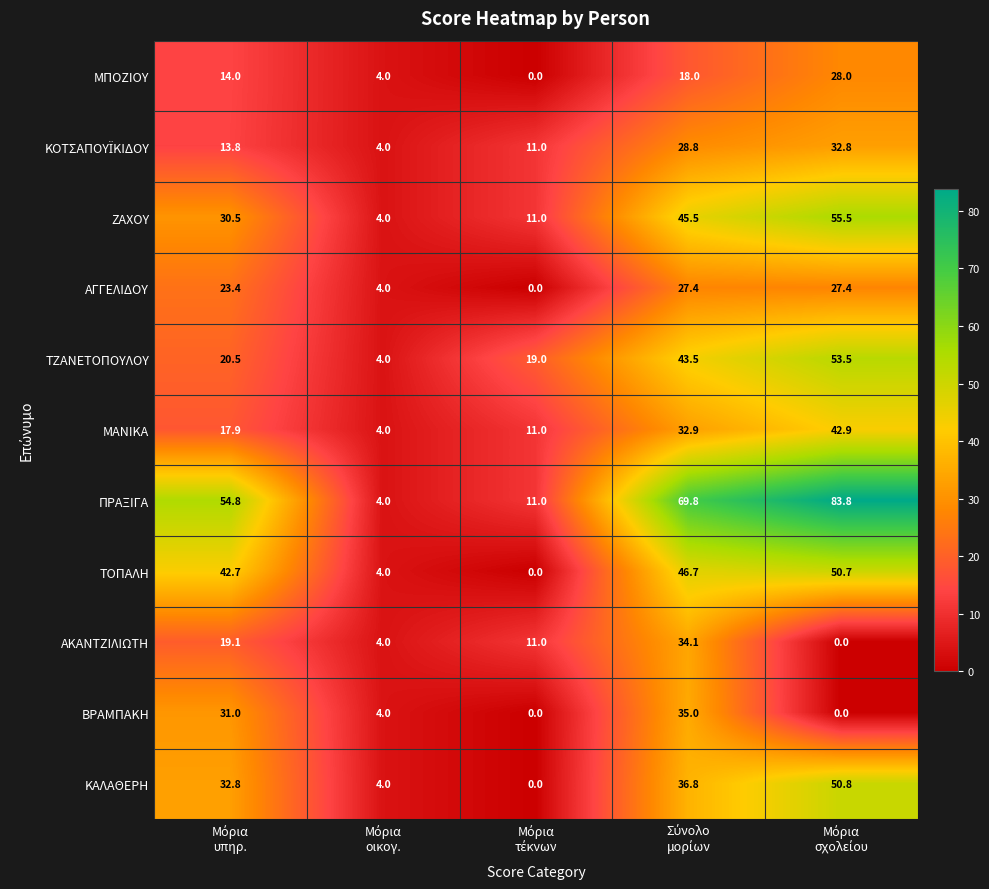

Which series has the widest spread of values?

ΠΡΑΞΙΓΑ